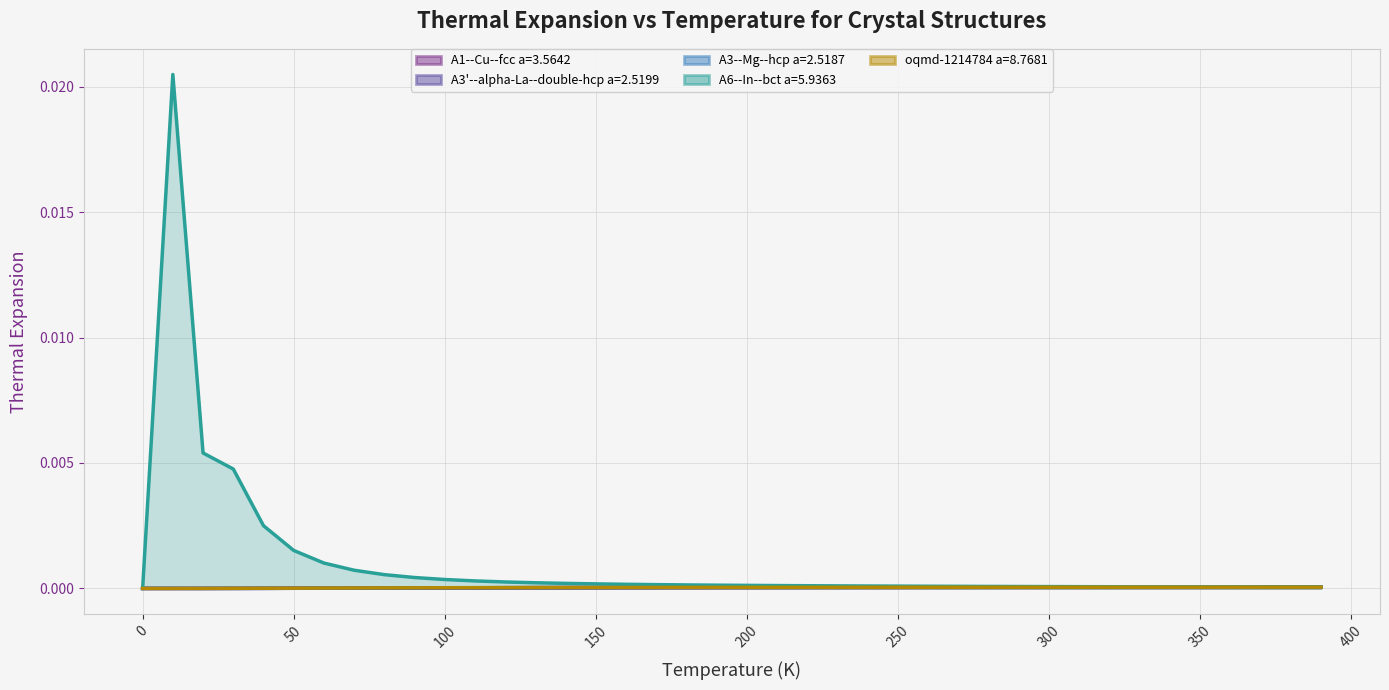

Which series has the widest spread of values?

A6--In--bct a=5.9363